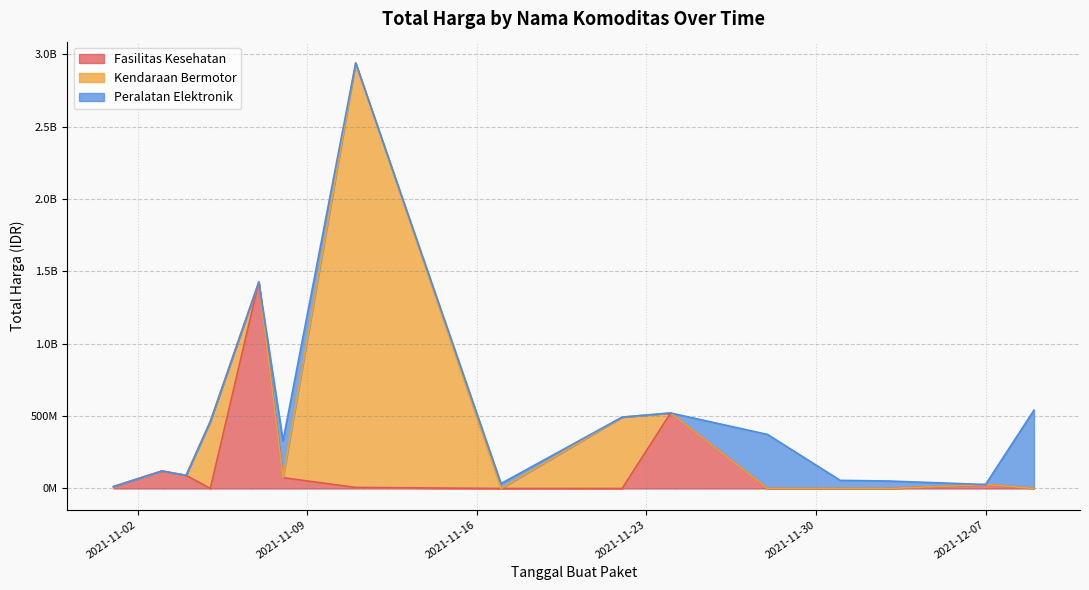

What is the highest value of the Kendaraan Bermotor series?

2892122000